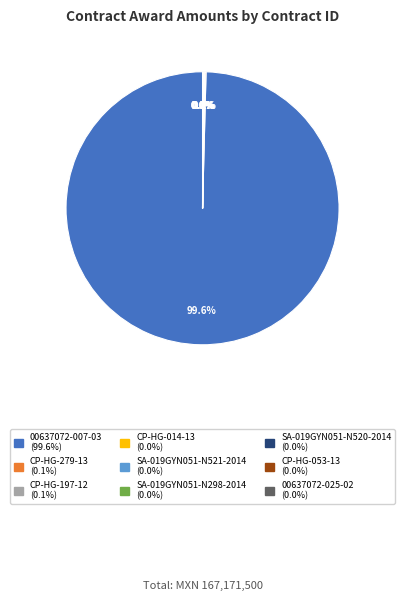

Is 00637072-007-03 the majority of the pie?

Yes